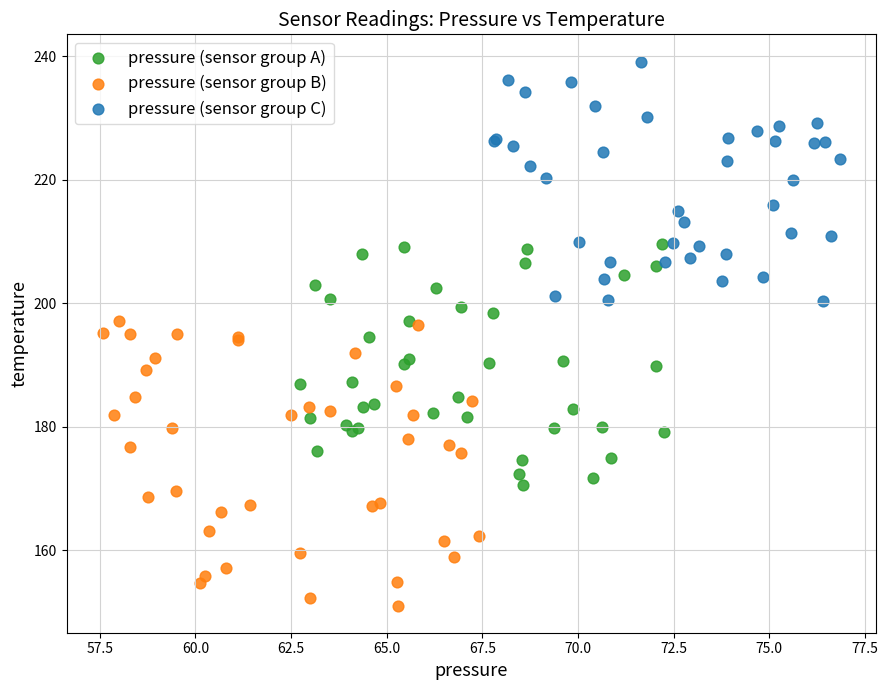

Which series has the widest spread of Y values?

pressure (sensor group B)